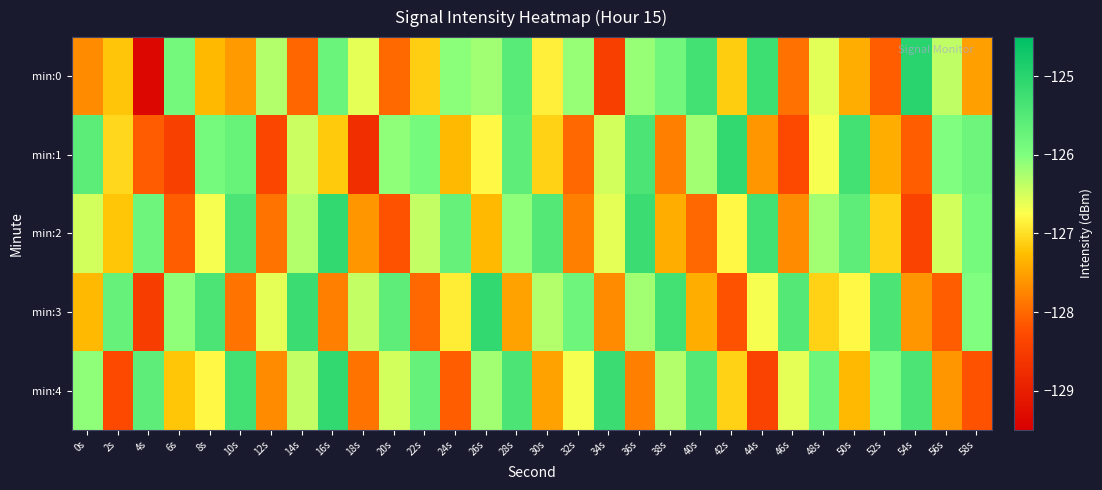

Rank the series at 44s from highest to lowest value.

min:0, min:2, min:3, min:1, min:4